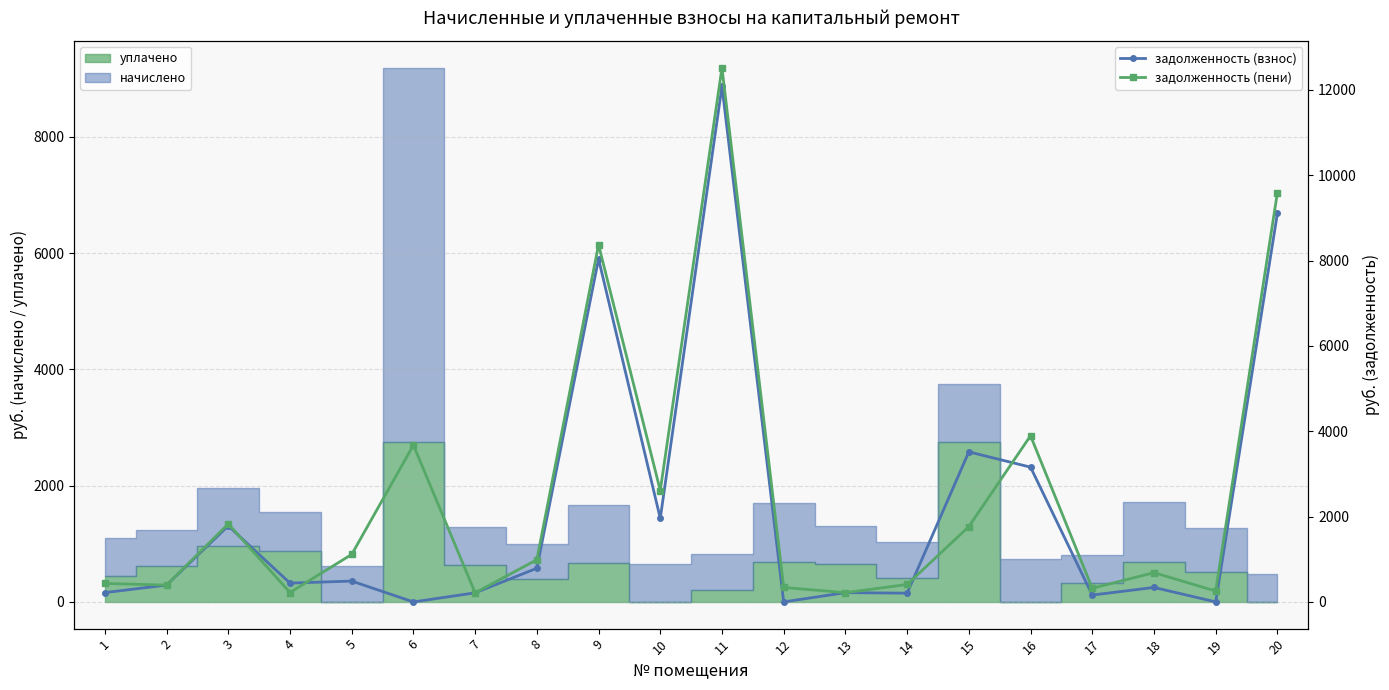

Where do задолженность (взнос) and задолженность (пени) first cross each other?

1 and 2